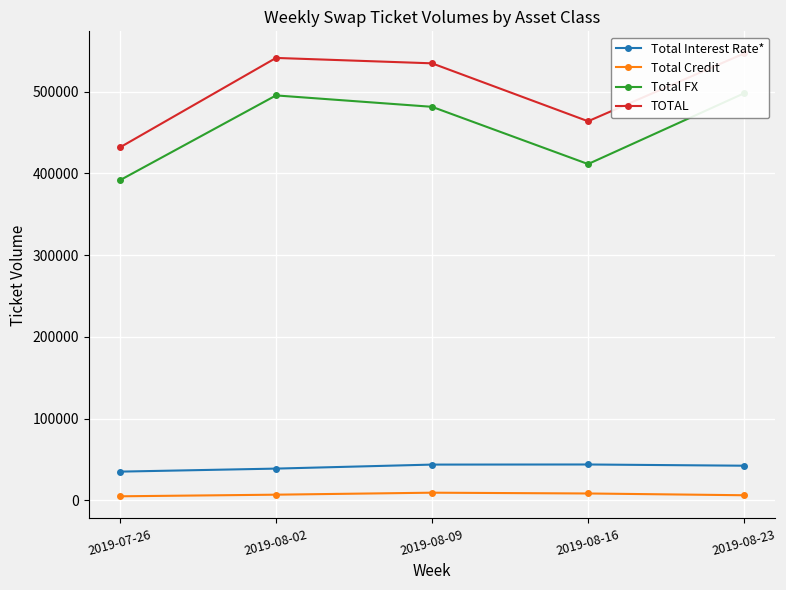

Reading left to right, transcribe all the data shown in this chart.

Total Interest Rate*: 35189	38886	43794	43926	42428
Total Credit: 5001	6980	9417	8452	6286
Total FX: 391762	495508	481559	411519	498110
TOTAL: 431952	541375	534769	463897	546824